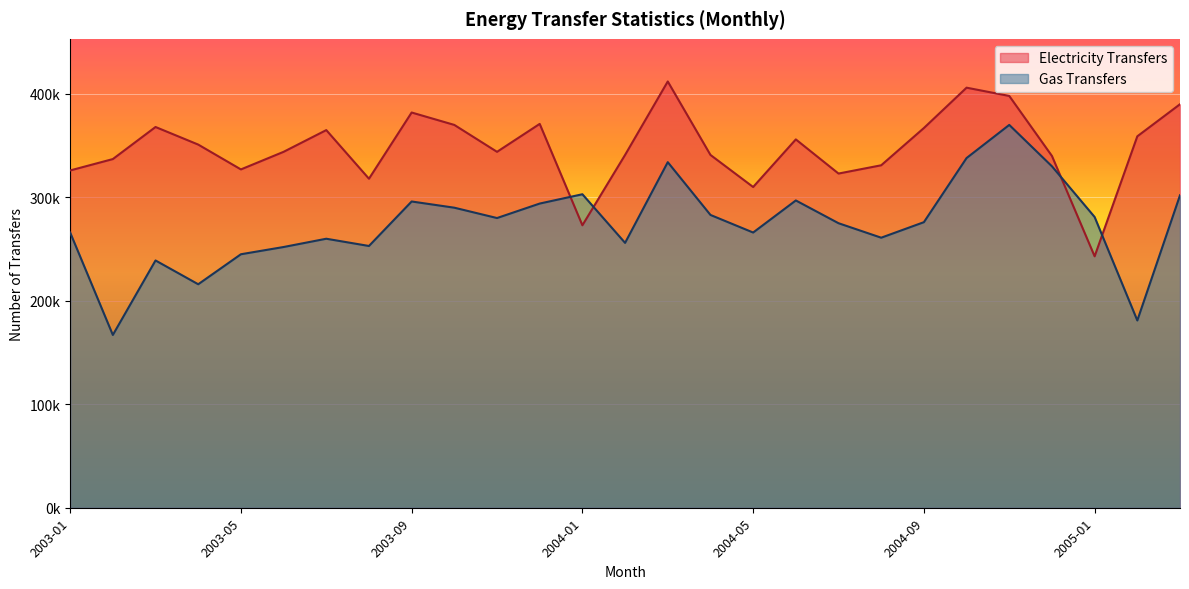

What is the value of the Electricity Transfers point at the 1st from the left?

326000